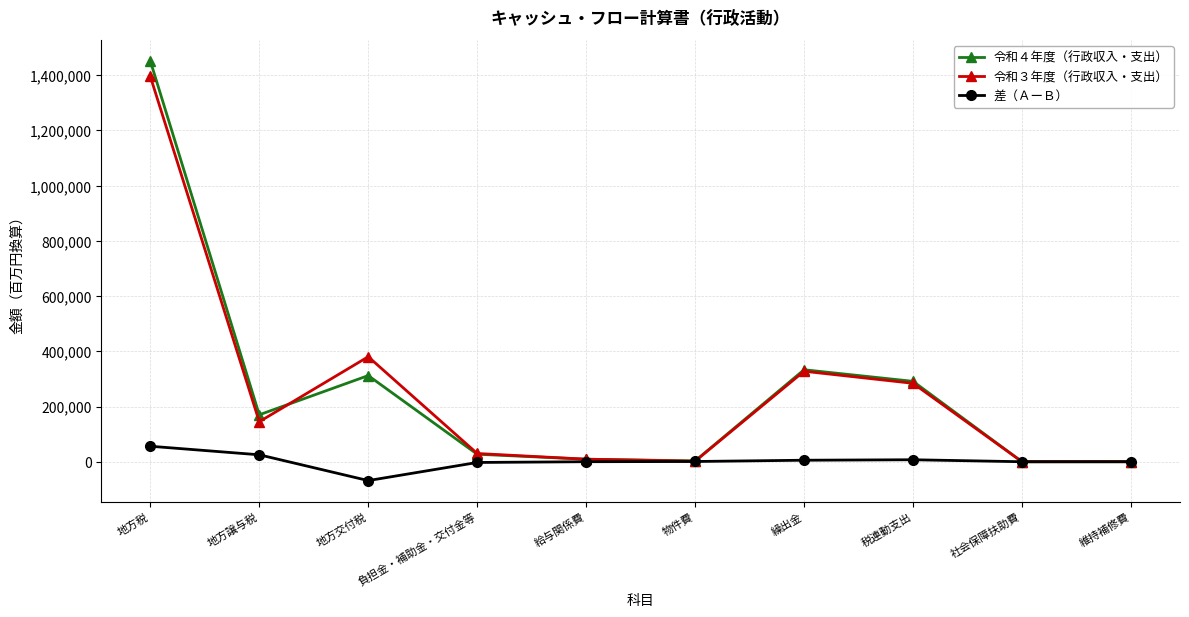

What is the difference between the maximum and minimum values in the 令和３年度（行政収入・支出） series?

1395997.3